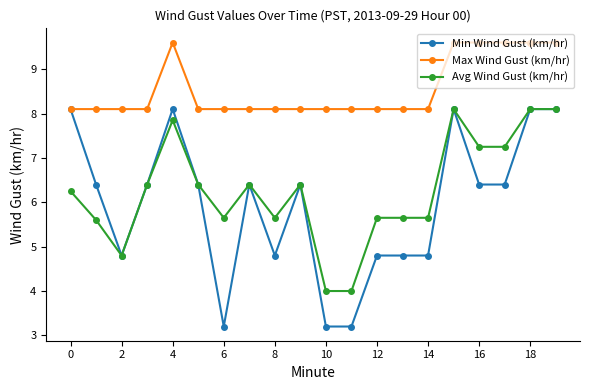

What is the value of the Max Wind Gust (km/hr) point at the 17th from the left?

9.6